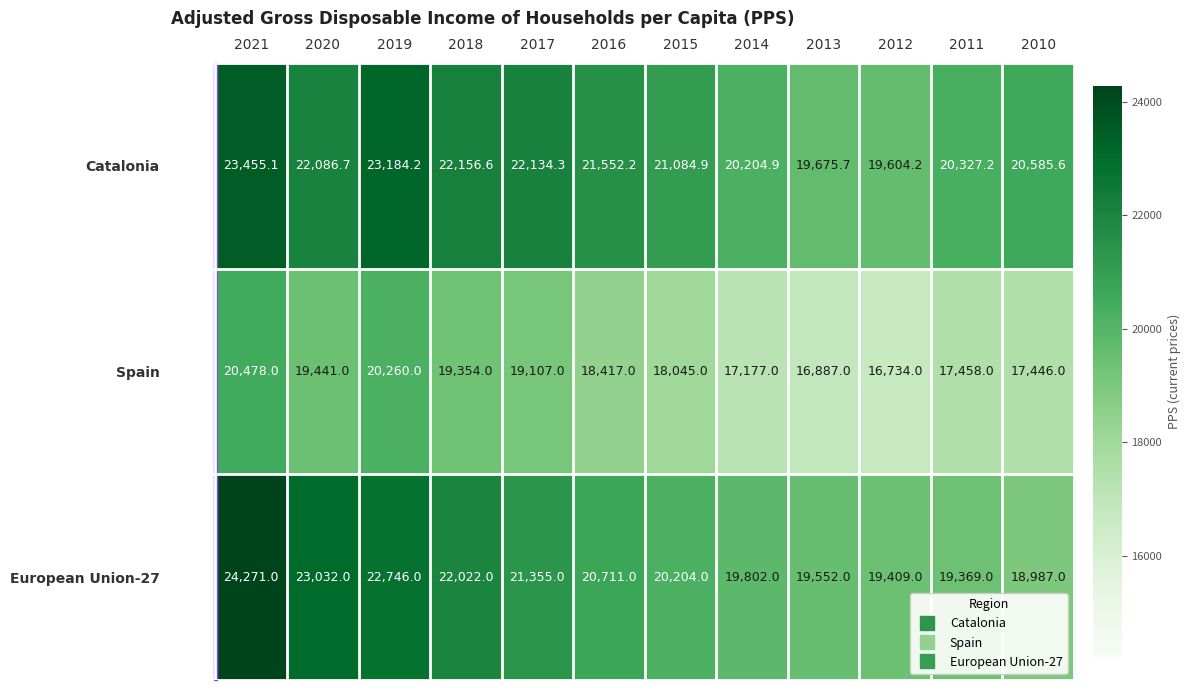

Is it true that Spain equals 16734.0 at 2012?

True